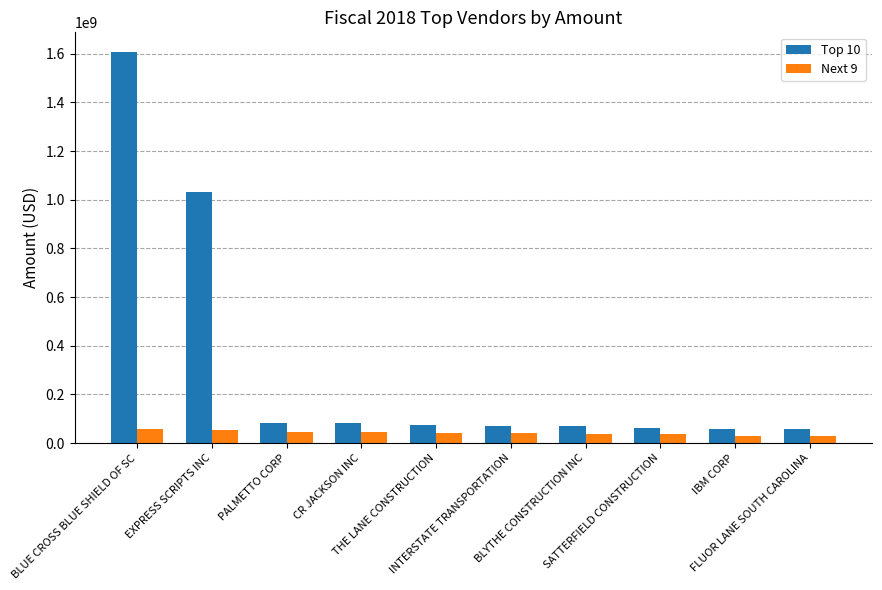

What is the difference between the maximum and minimum values in the Next 9 series?

26064198.5